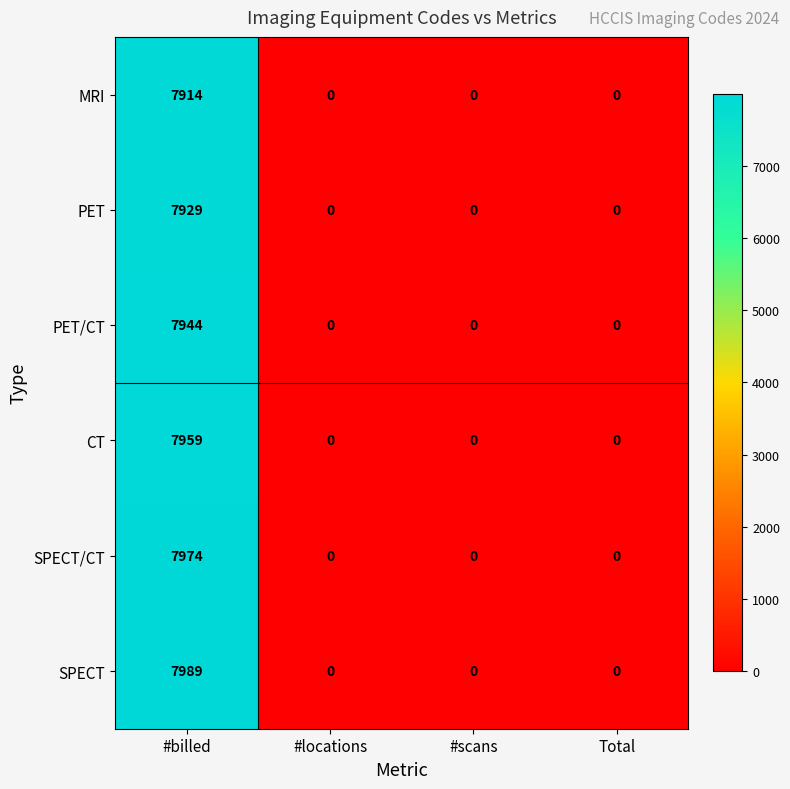

Count the CT values in the range 0 to 7959.

4